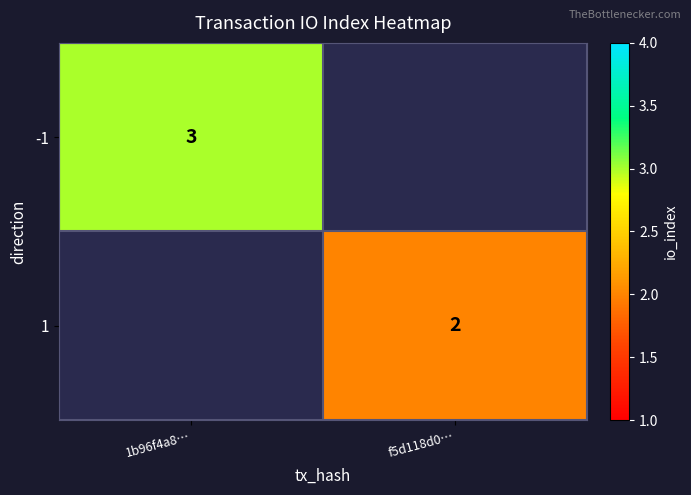

The -1 series shows 1.3 at 1b96f4a8…. True or false?

False